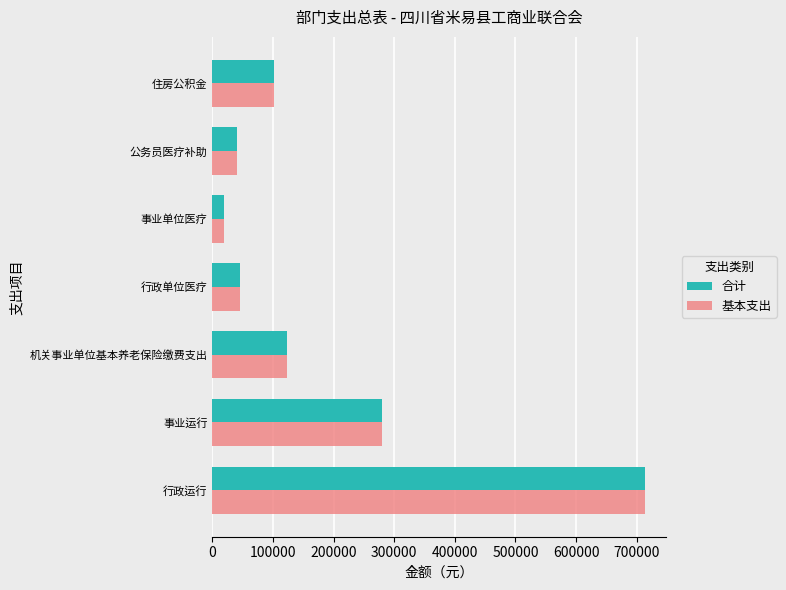

How many values in the 基本支出 series are below 102036?

3